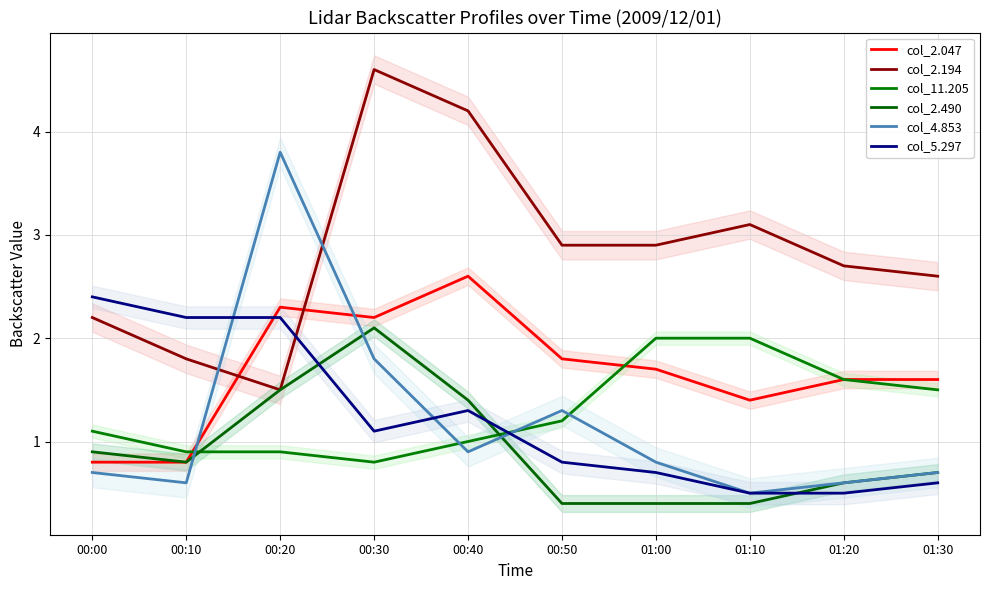

What is the value of the col_11.205 point at the 6th from the left?

1.2